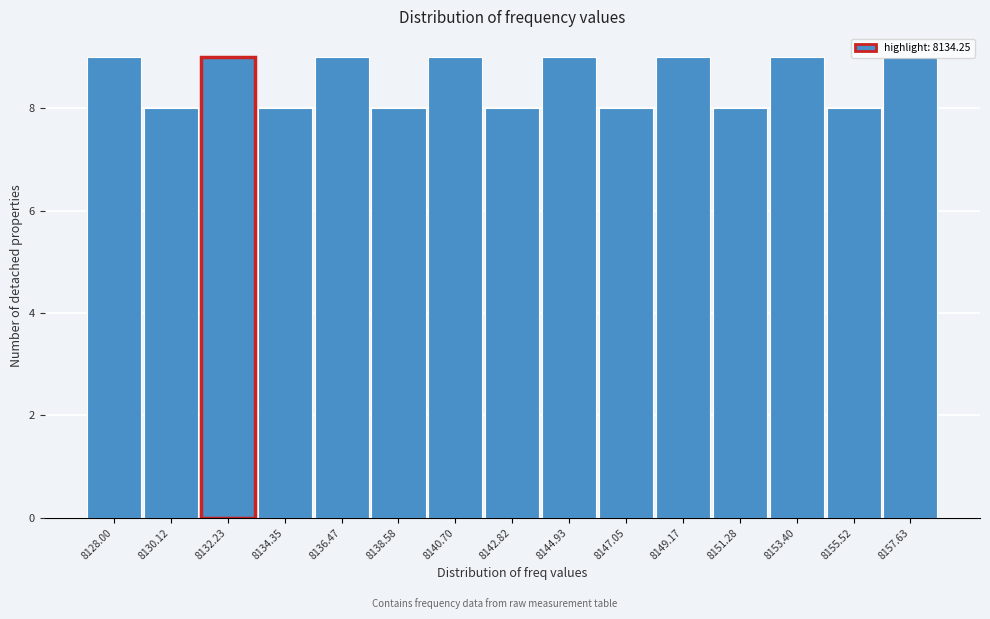

Approximately how many times larger is the value at 8155.52 compared to 8130.12?

1.0